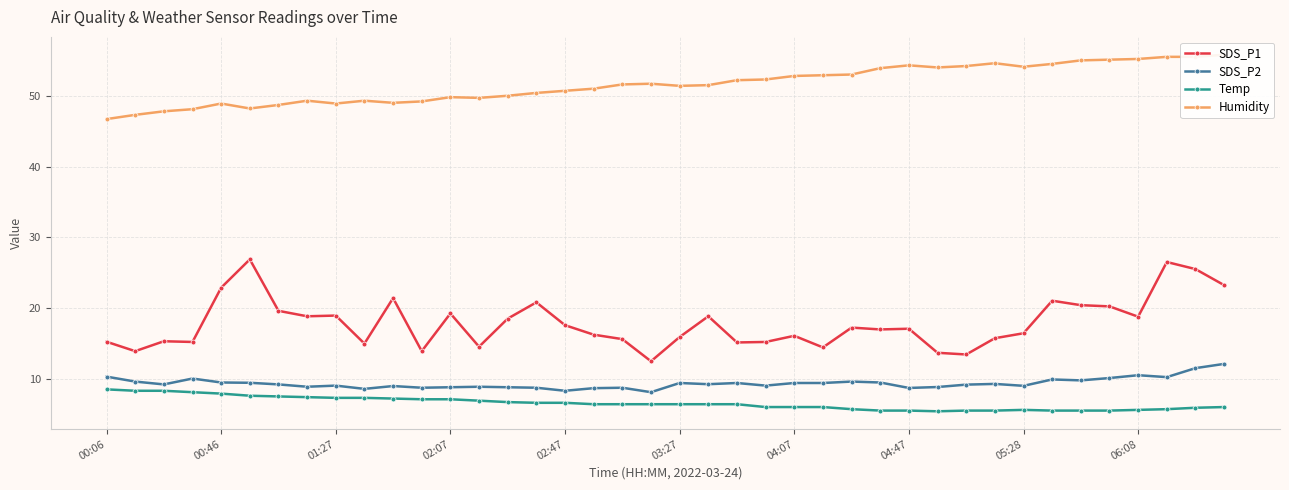

True or false: SDS_P1 has more than 0 interior local peaks.

True